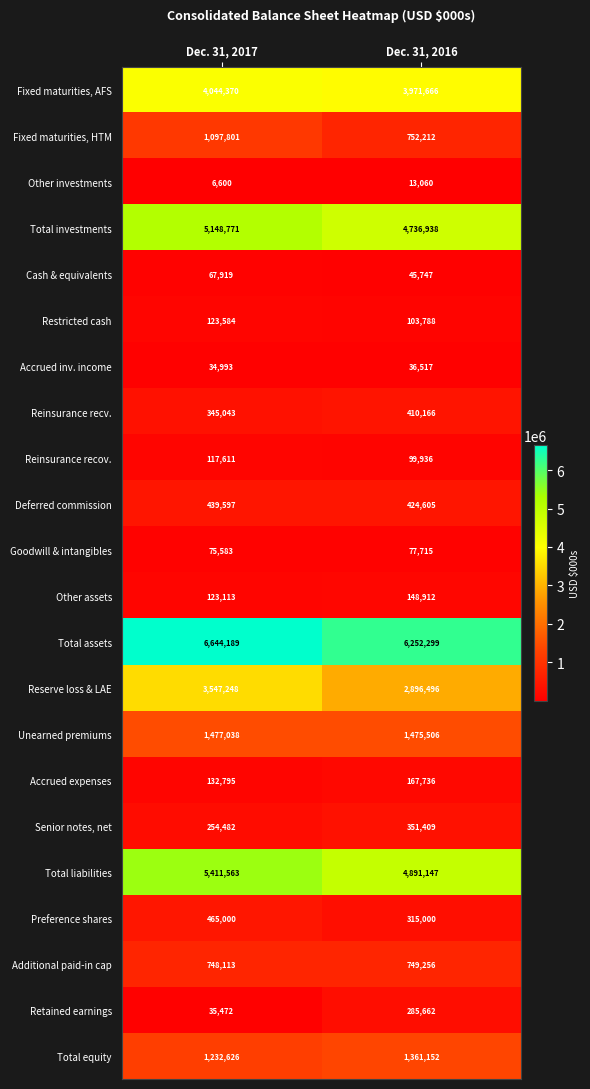

What is the difference between the highest and lowest values at Dec. 31, 2016?

6239239